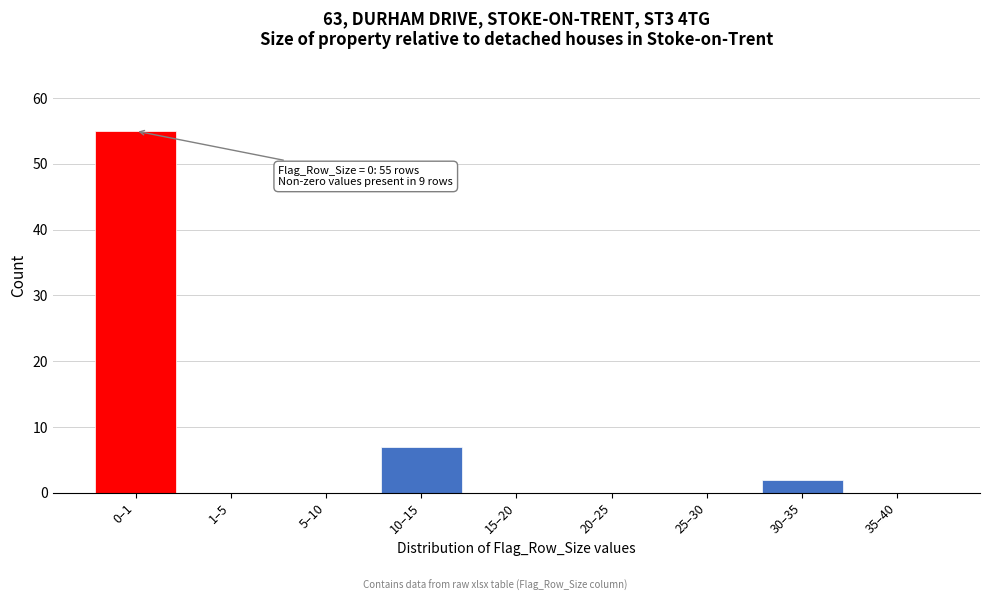

Reading left to right, what are all the values shown in this chart?

0–1=55	1–5=0	5–10=0	10–15=7	15–20=0	20–25=0	25–30=0	30–35=2	35–40=0